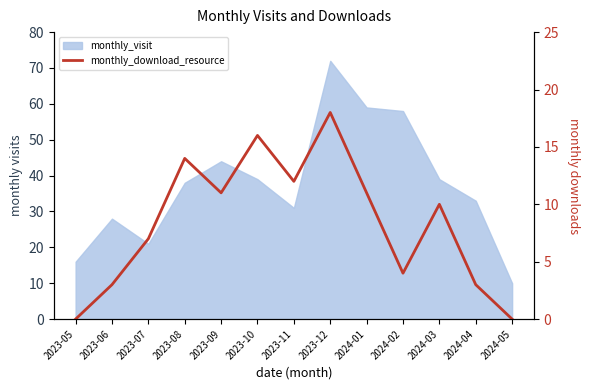

How many values are above zero?

11